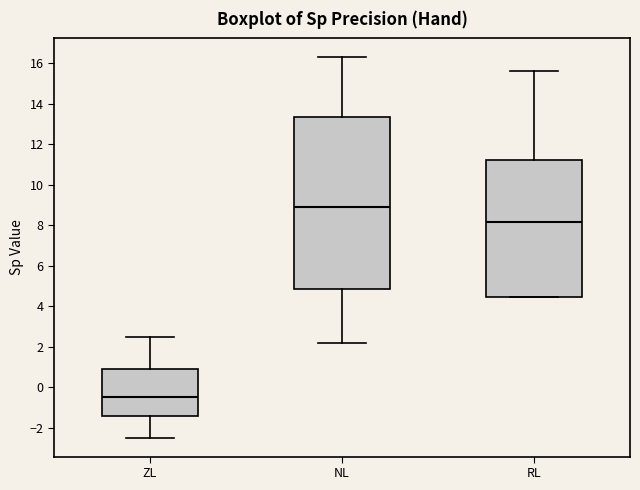

Reading left to right, transcribe this box plot: for each box, give where its median line is, the range the box spans, and where its two whiskers end, as read against the y-axis. The values are not printed on the chart, so give them approximately, as read against the axis.

ZL: median -0.4, box -1.4 to 1.0, whiskers -2.4 to 2.4
NL: median 9.0, box 4.8 to 13.4, whiskers 2.2 to 16.2
RL: median 8.2, box 4.4 to 11.2, whiskers 4.4 to 15.6